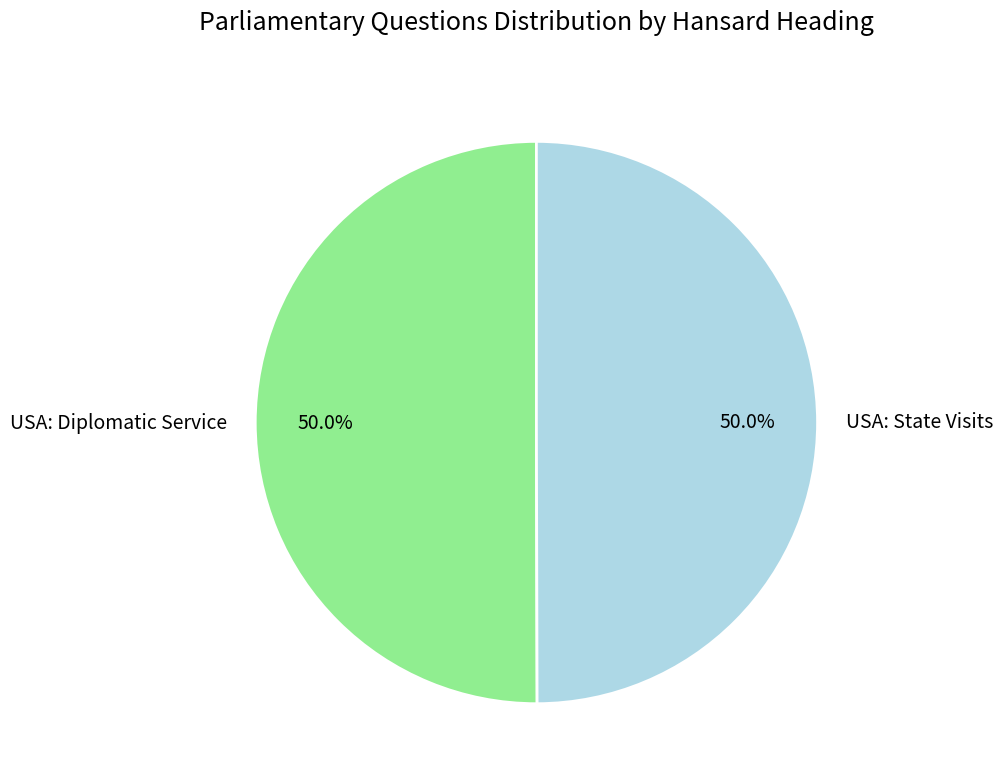

The USA: State Visits slice represents 56% of the pie. True or false?

False